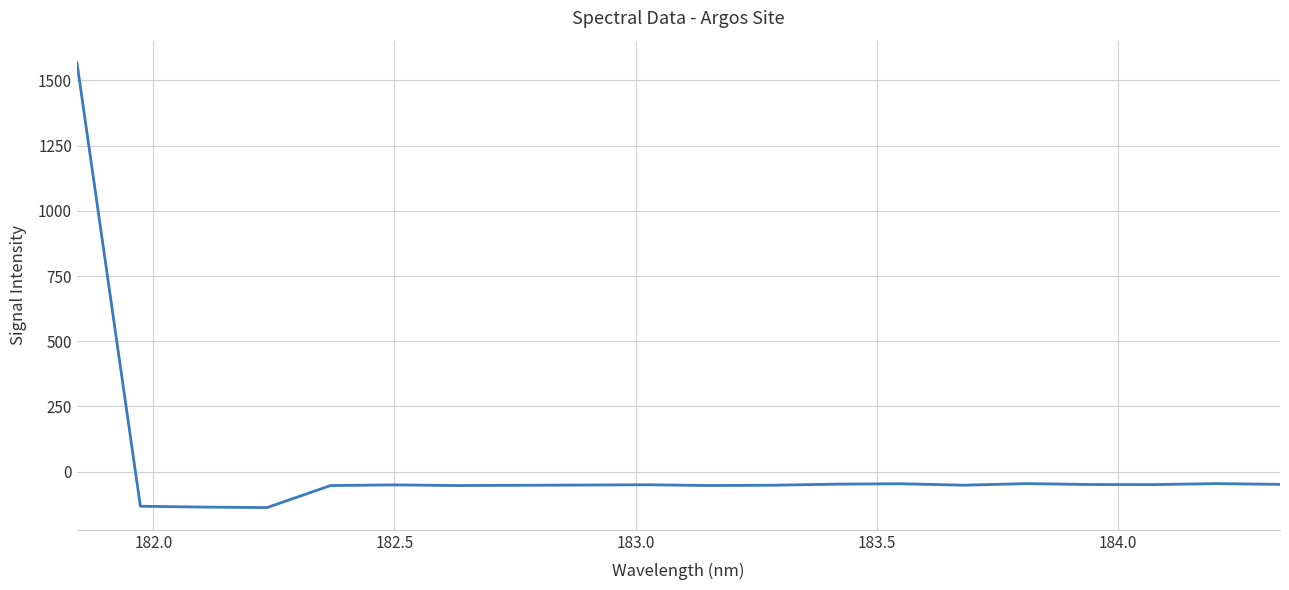

What is the smallest value displayed?

-137.3